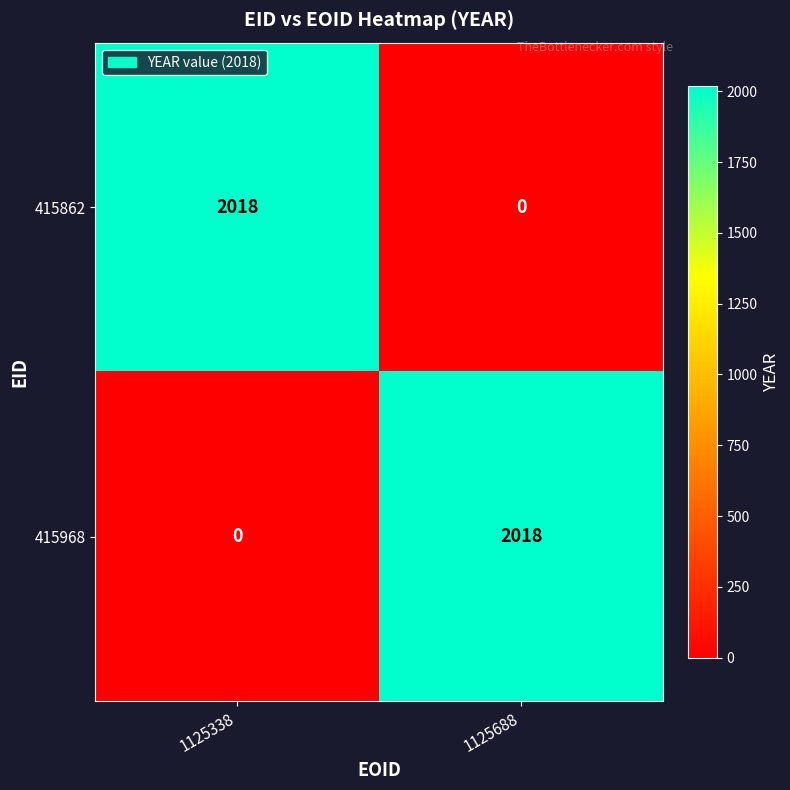

What is the sum of the 415862 values at 1125338 and 1125688?

2018